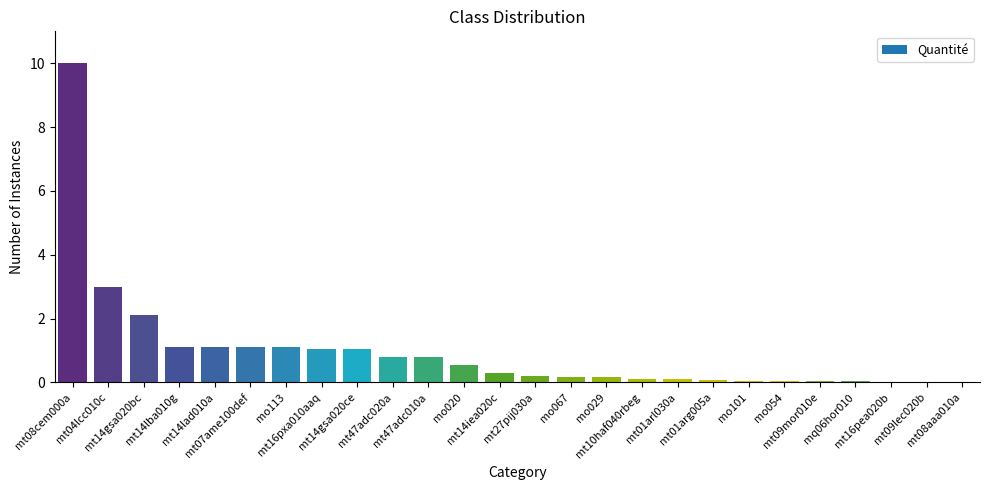

What is the greatest value displayed?

10.0